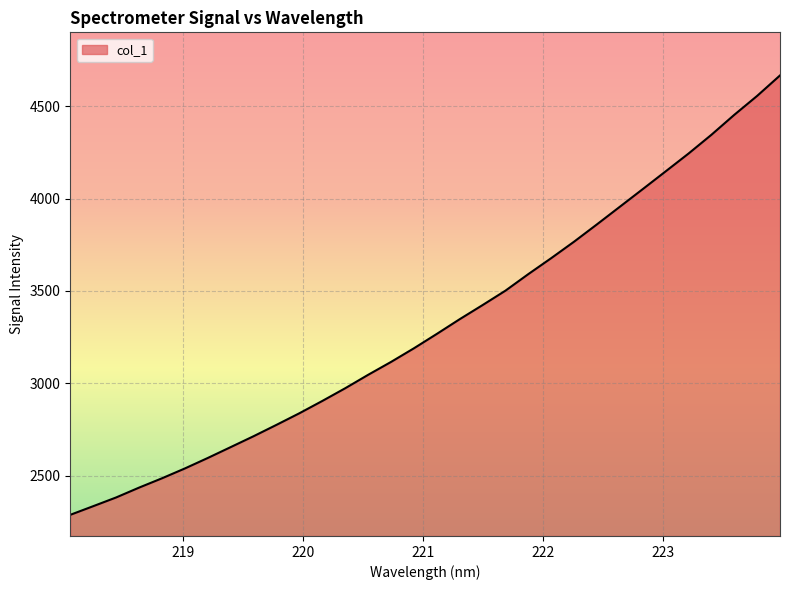

What is the difference between the maximum and minimum values?

2378.0